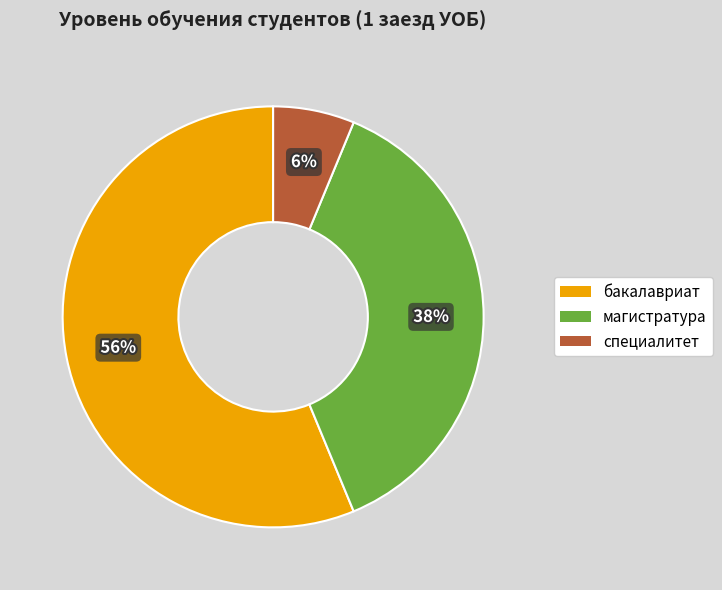

Does магистратура account for over 50% of the chart?

No